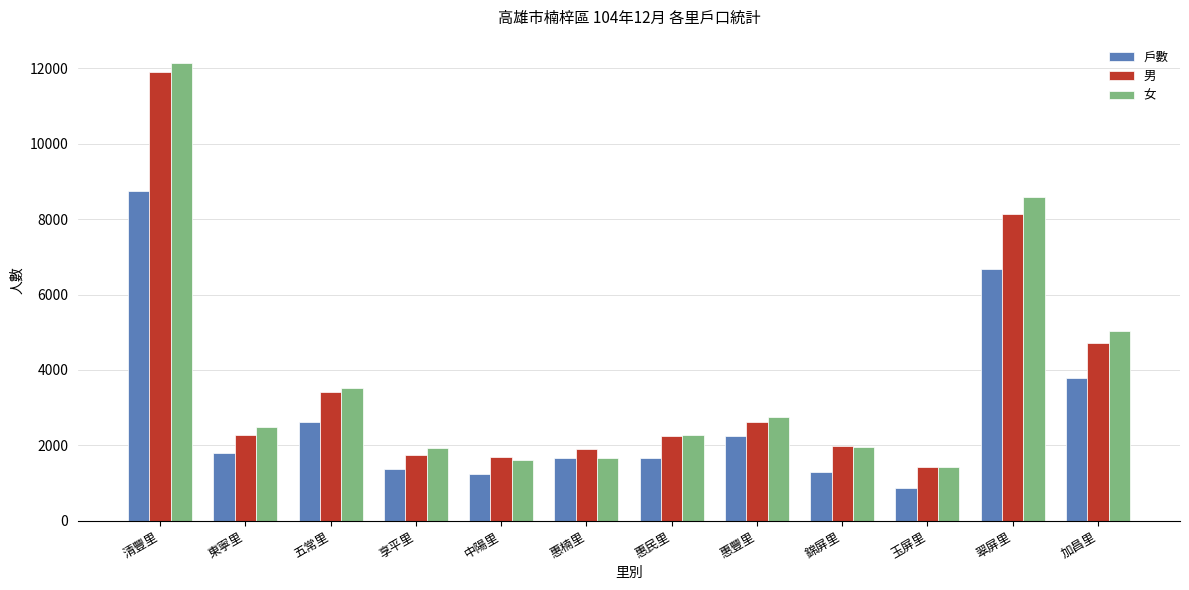

The 女 series shows 3354 at 東寧里. True or false?

False